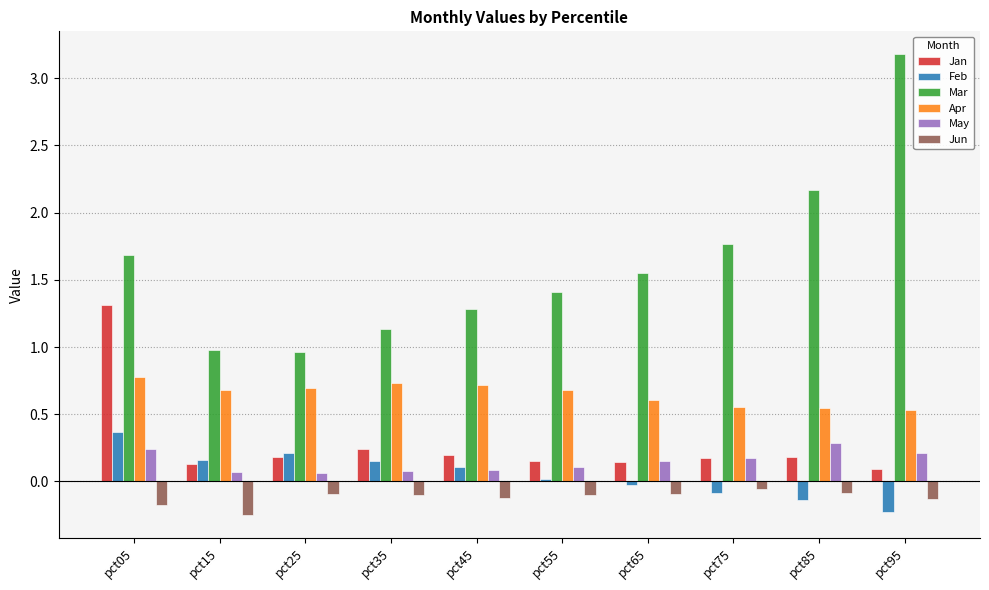

What value does the Feb series have at pct05?

0.4